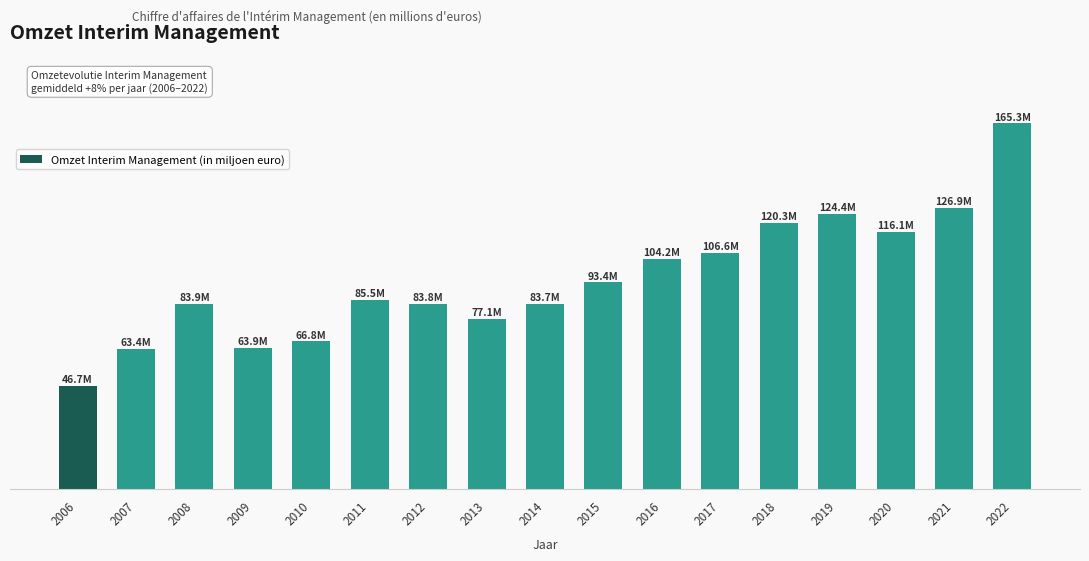

Is it true that the value at 2021 is 126.9?

True